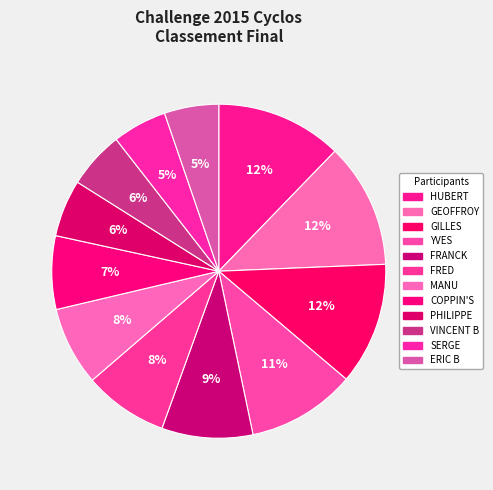

Which slice is the largest?

HUBERT